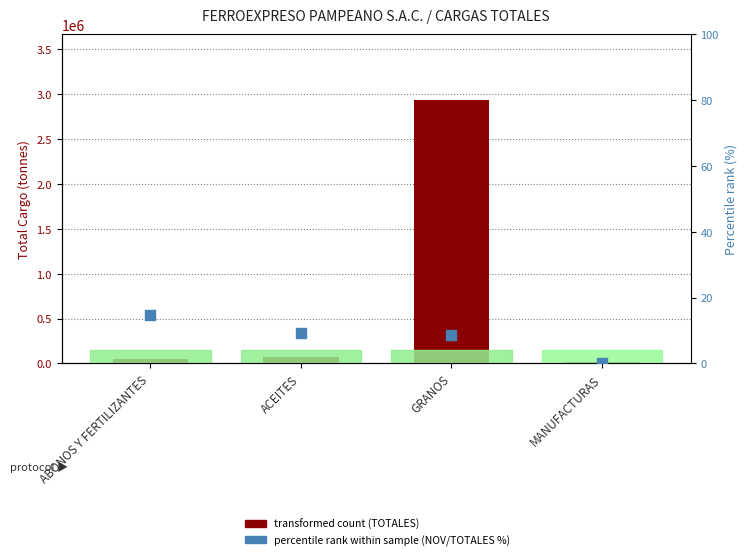

Which series reaches the maximum Y coordinate?

TOTALES (transformed count)